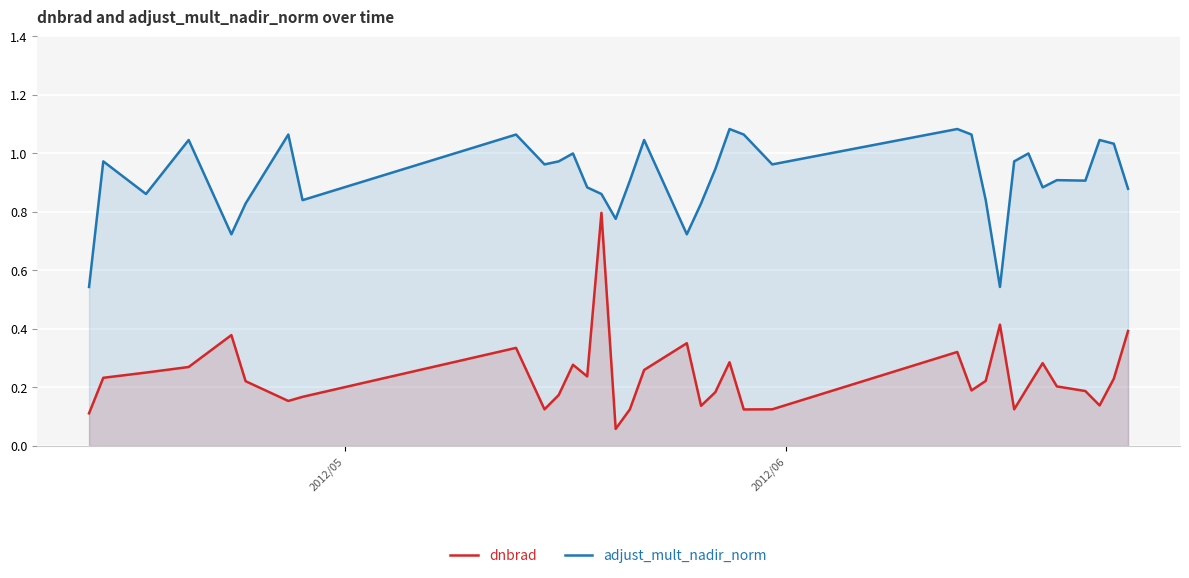

What is the difference between the maximum and second lowest values in the dnbrad series?

0.7